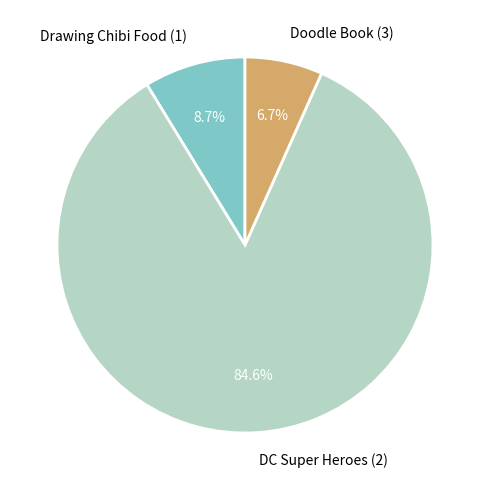

Rank the categories by value from highest to lowest.

DC Super Heroes (2), Drawing Chibi Food (1), Doodle Book (3)